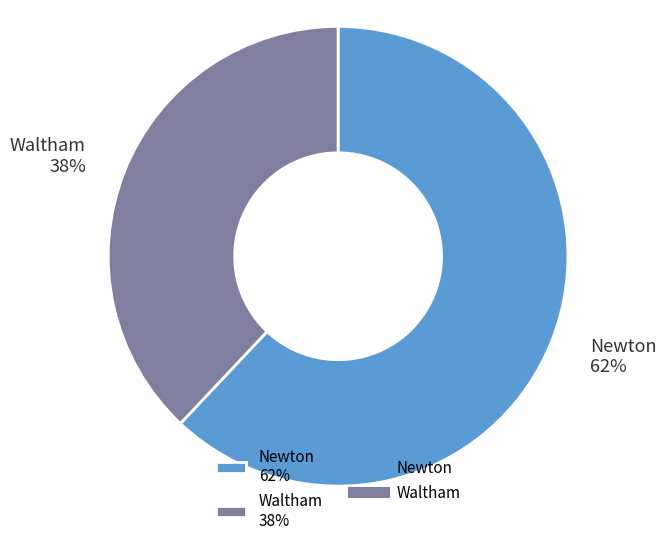

What percentage is the Newton slice, to the nearest percent?

62%